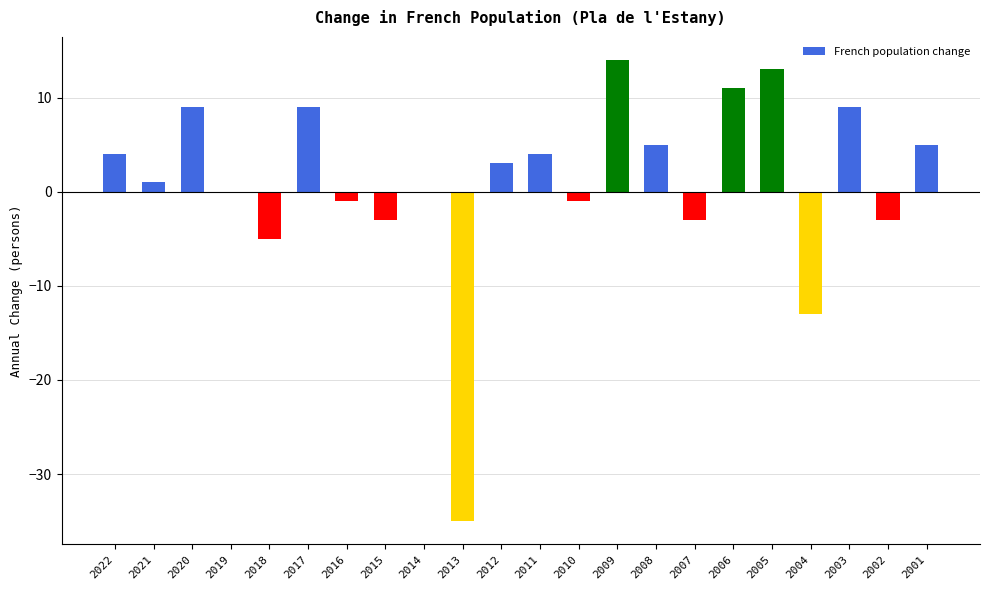

What value does the data have at 2011?

4